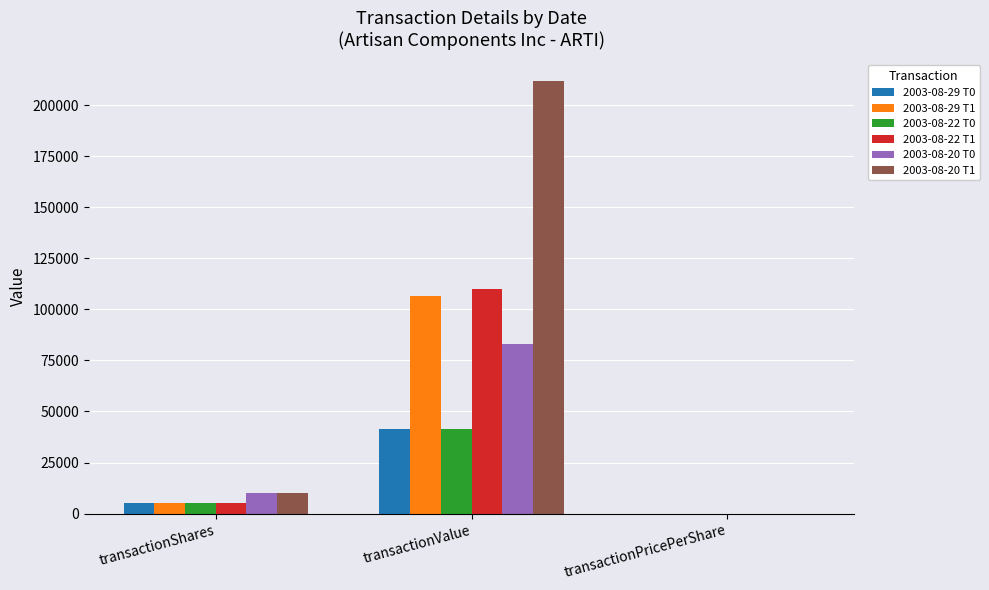

What are all the series names shown in the legend?

2003-08-29 T0, 2003-08-29 T1, 2003-08-22 T0, 2003-08-22 T1, 2003-08-20 T0, 2003-08-20 T1